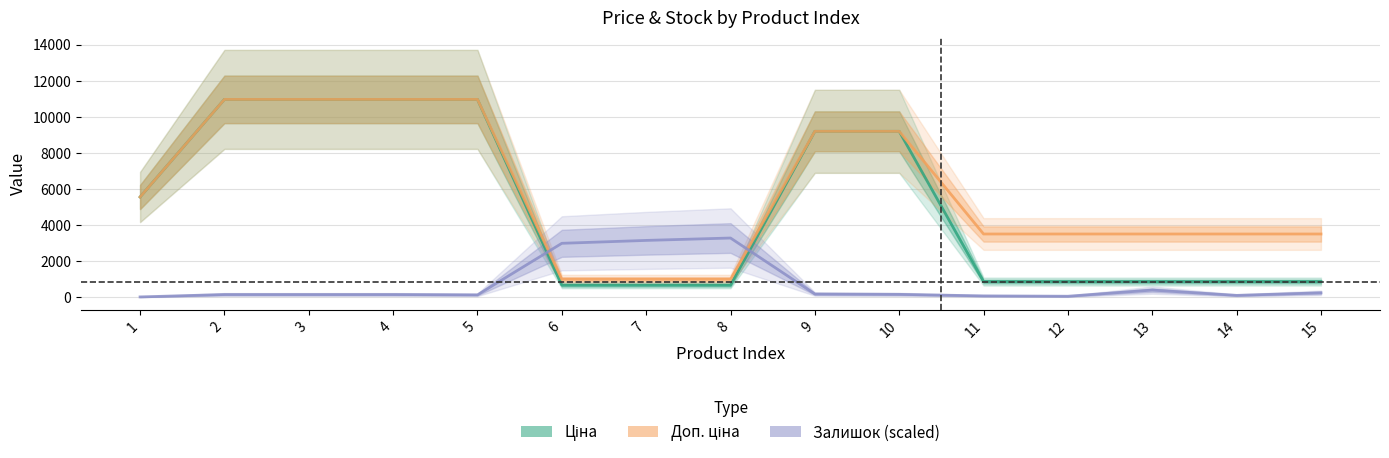

Reading left to right, transcribe all the data shown in this chart.

Ціна: 1=5560.3	2=10964.4	3=10964.4	4=10964.4	5=10964.4	6=679.8	7=679.8	8=679.8	9=9196.3	10=9196.3	11=878.0	12=878.0	13=878.0	14=878.0	15=878.0
Доп. ціна: 1=5560.3	2=10964.4	3=10964.4	4=10964.4	5=10964.4	6=1004.1	7=1004.1	8=1004.1	9=9196.3	10=9196.3	11=3511.9	12=3511.9	13=3511.9	14=3511.9	15=3511.9
Залишок (scaled): 1=28.4	2=160.7	3=160.7	4=160.7	5=141.8	6=2996.3	7=3157.0	8=3289.3	9=189.0	10=170.1	11=85.1	12=66.2	13=406.4	14=113.4	15=255.2